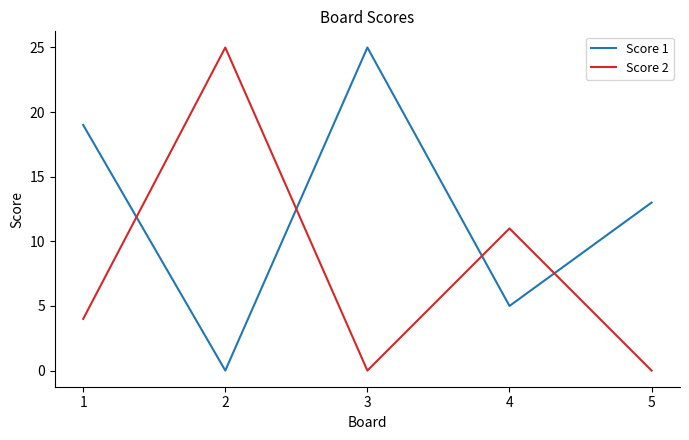

What is the difference between the highest and lowest values at 1?

15